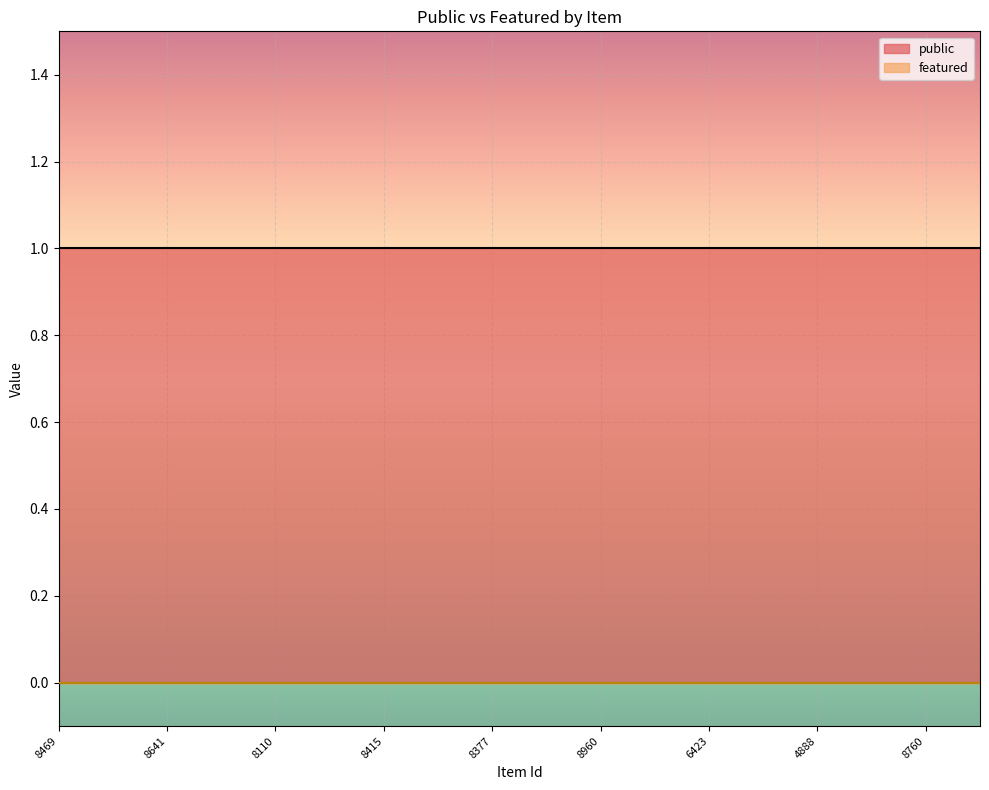

Is the value of featured at 8415 greater than the value of public at 6435?

No